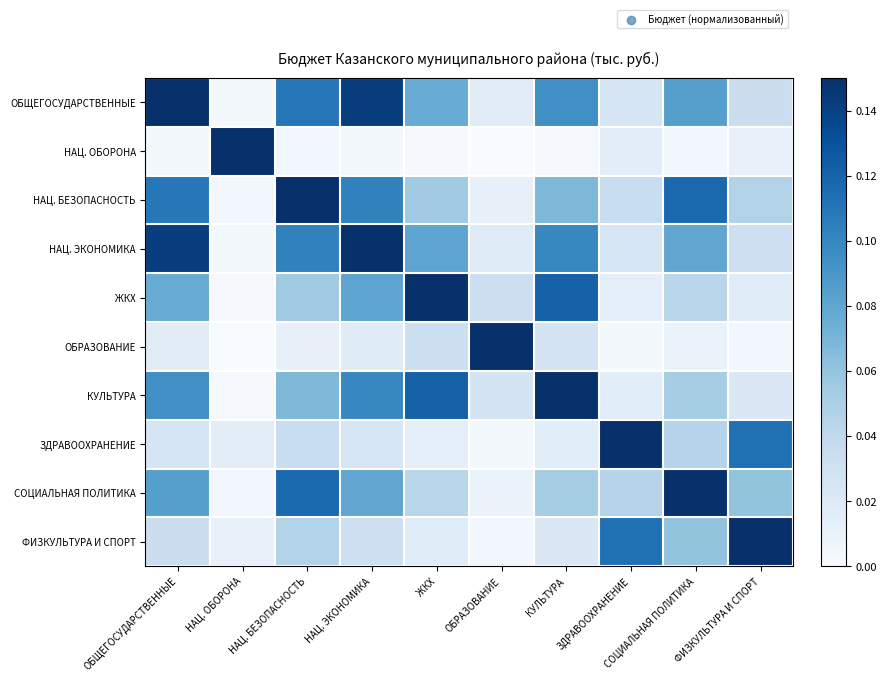

Which series has the largest total across all categories?

ОБЩЕГОСУДАРСТВЕННЫЕ